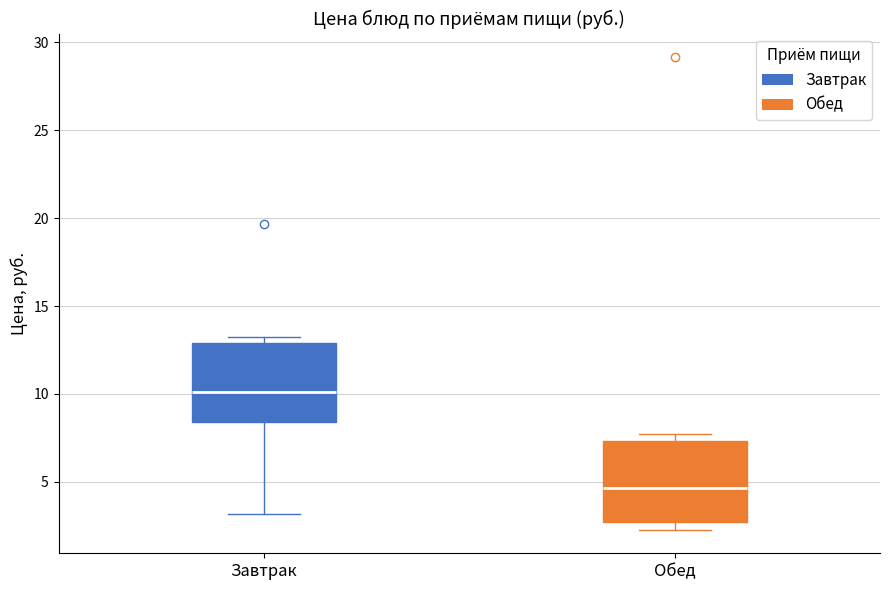

Reading left to right, read every box against the y-axis: the position of its median line, the range the box covers, and the ends of its whiskers. The values are not printed on the chart, so give them approximately, as read against the axis.

Завтрак: median 10.0, box 8.5 to 13.0, whiskers 3.0 to 13.0 (just above the box's upper edge)
Обед: median 4.5, box 2.5 to 7.5, whiskers 2.5 (just below the box's lower edge) to 7.5 (just above the box's upper edge)